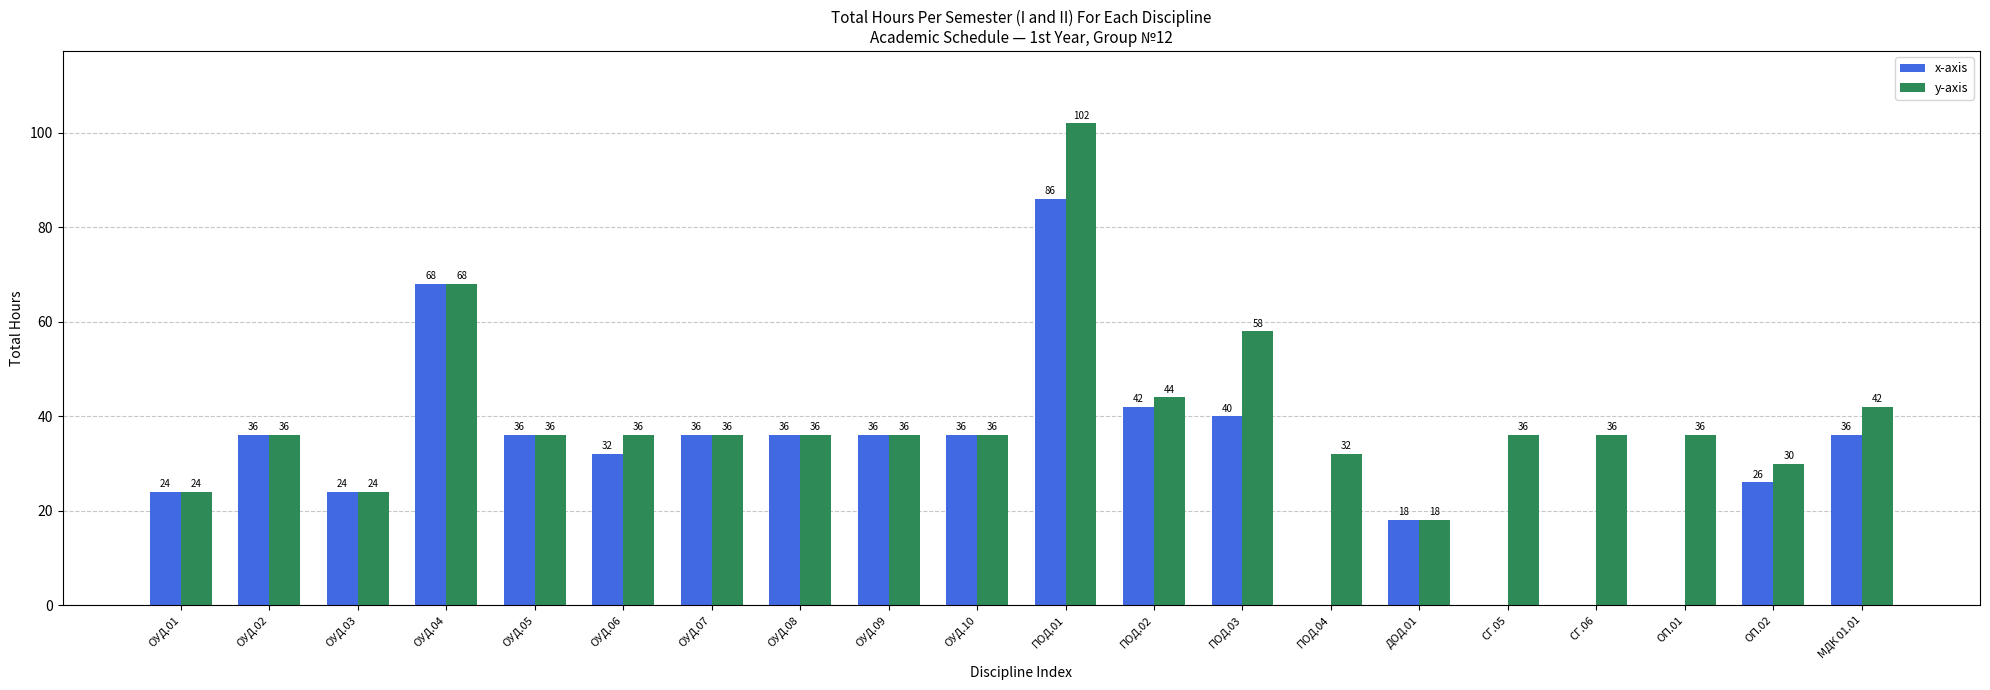

What is the difference between the y-axis values at ПОД.03 and ОУД.02?

22